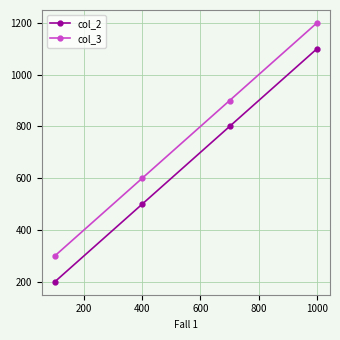

True or false: col_2 and col_3 cross at least once.

False